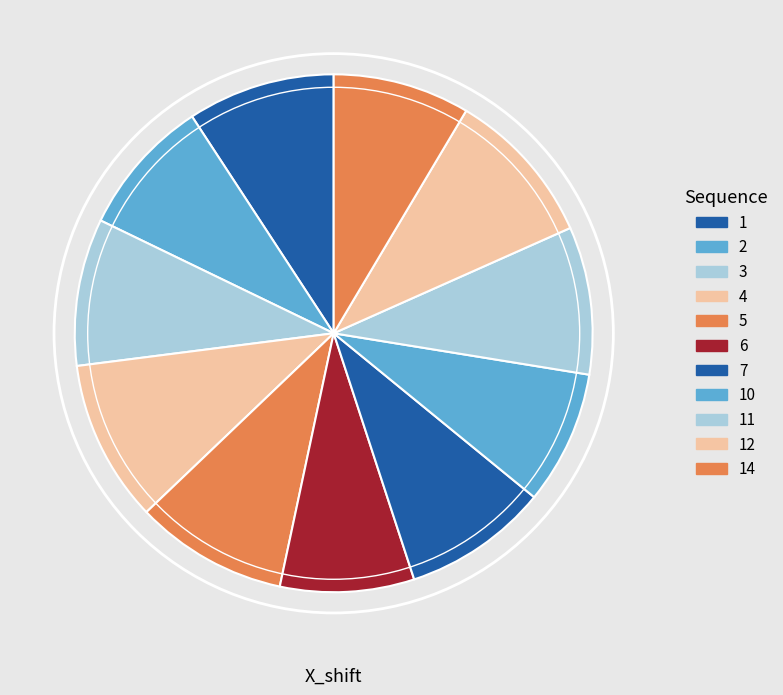

How many segments does this pie chart have?

11